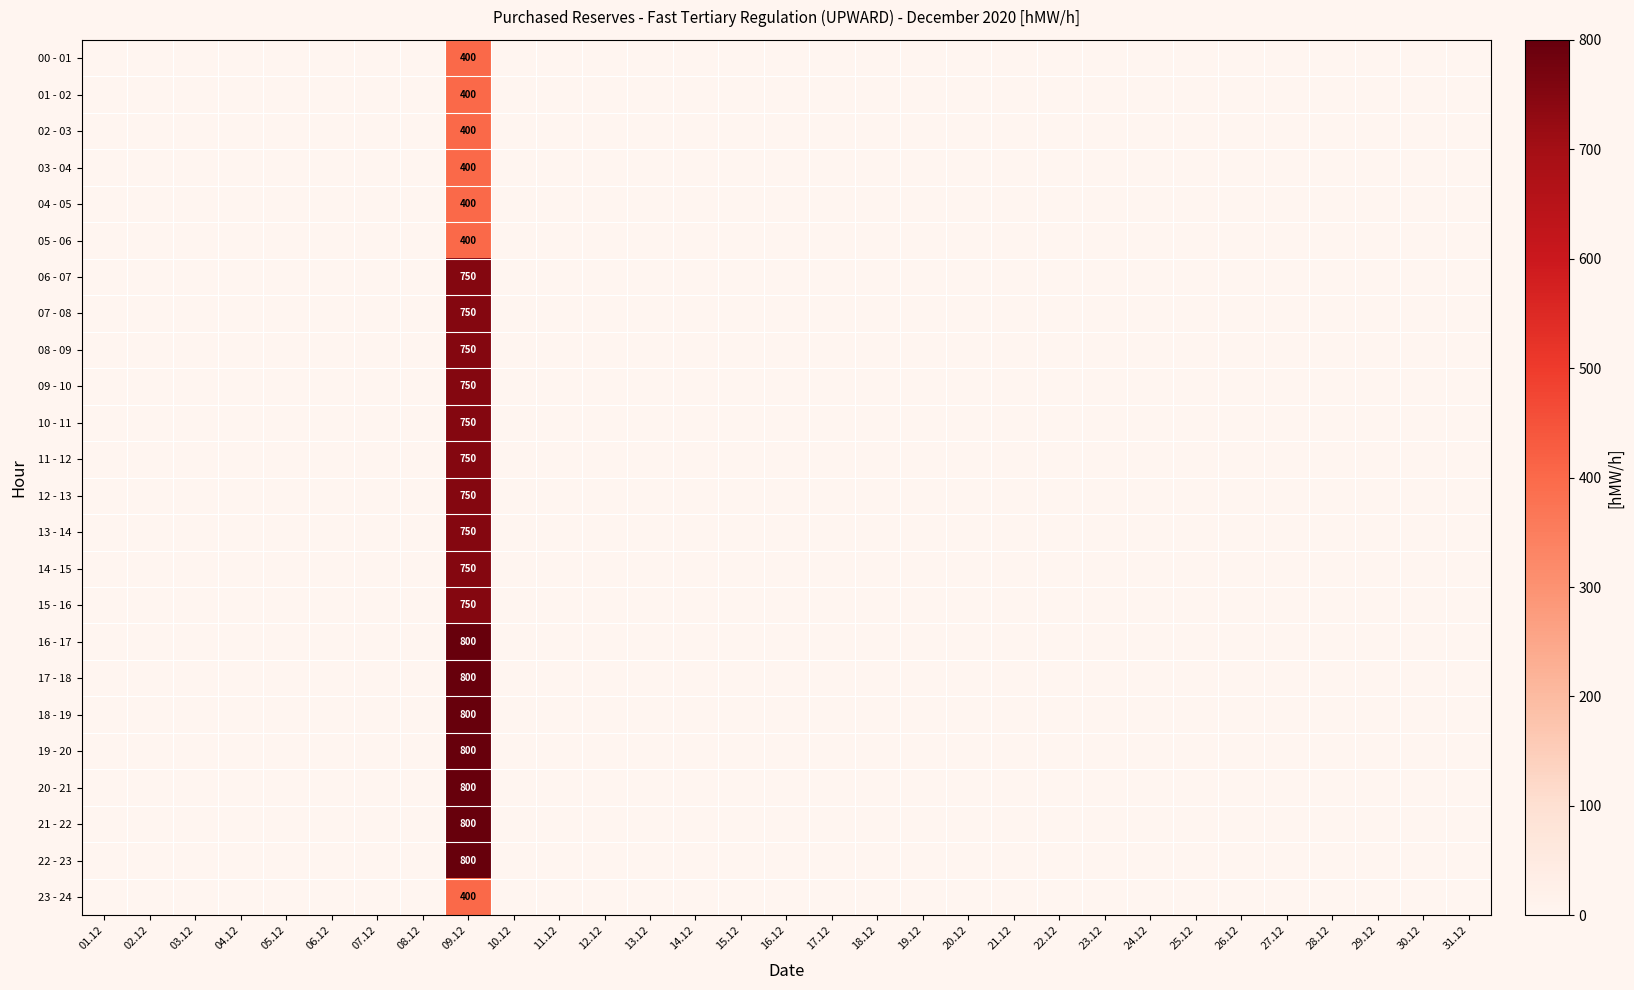

How many categories are shown in the chart?

31